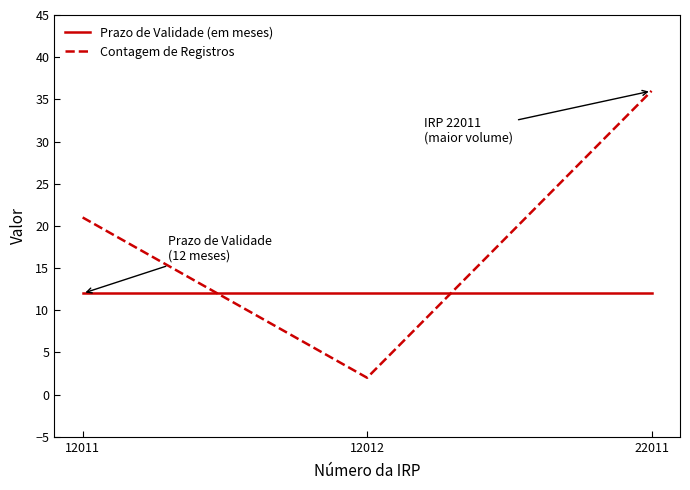

What is the difference between the highest and lowest values at 22011?

24